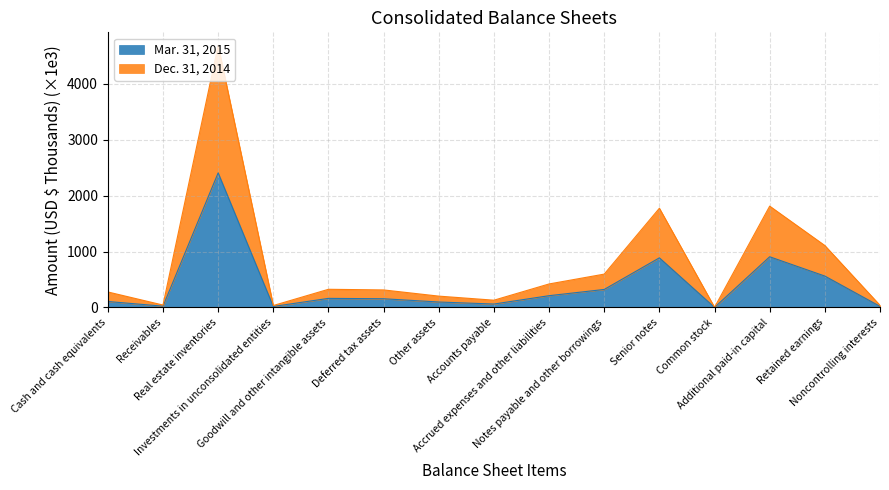

The Dec. 31, 2014 series shows 224.8 at Accrued expenses and other liabilities. True or false?

False